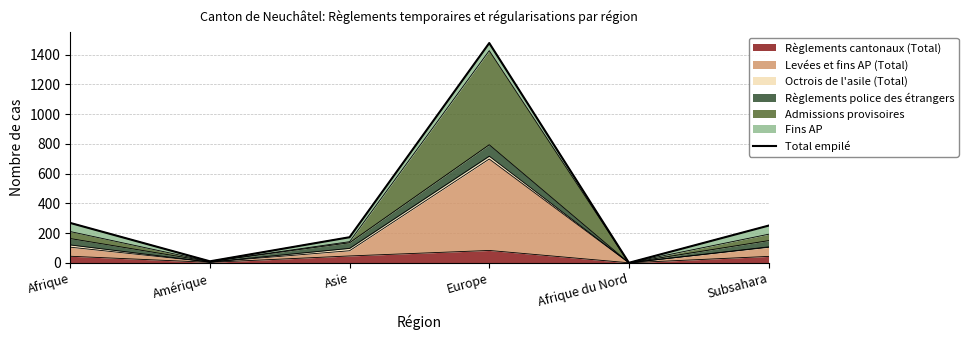

Is it true that the value at Afrique du Nord is 0?

True